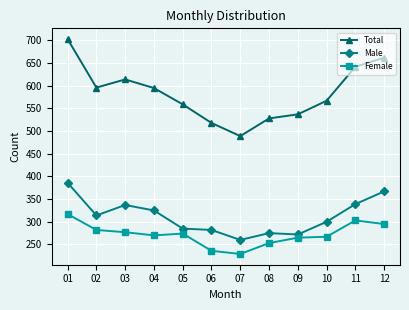

Does the chart display data point markers on the line(s)?

Yes